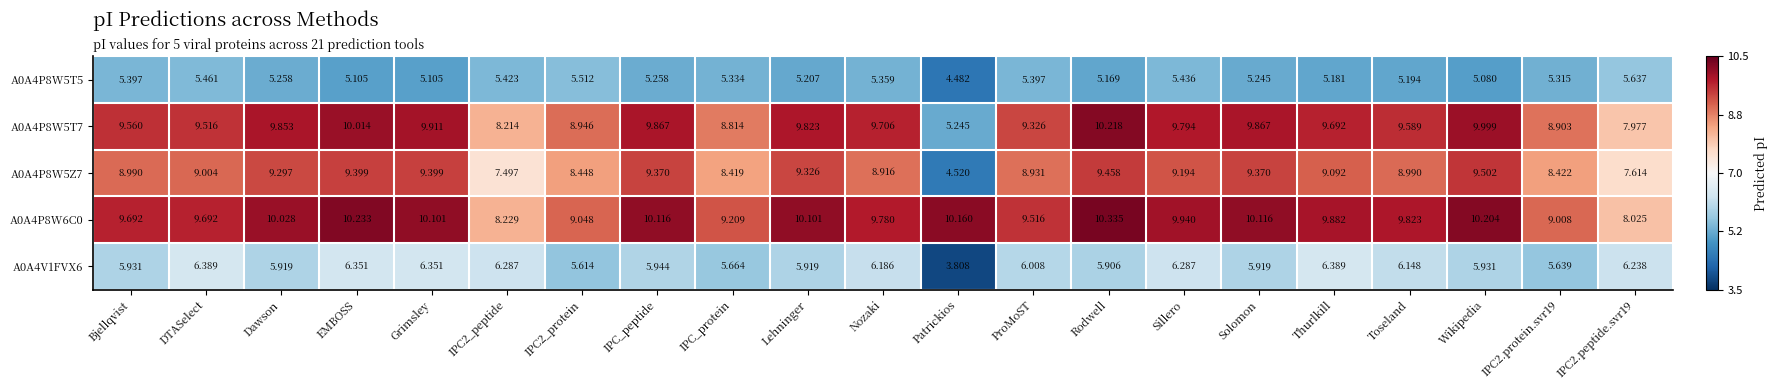

List the series in order of their peak value, lowest first.

A0A4P8W5T5, A0A4V1FVX6, A0A4P8W5Z7, A0A4P8W5T7, A0A4P8W6C0